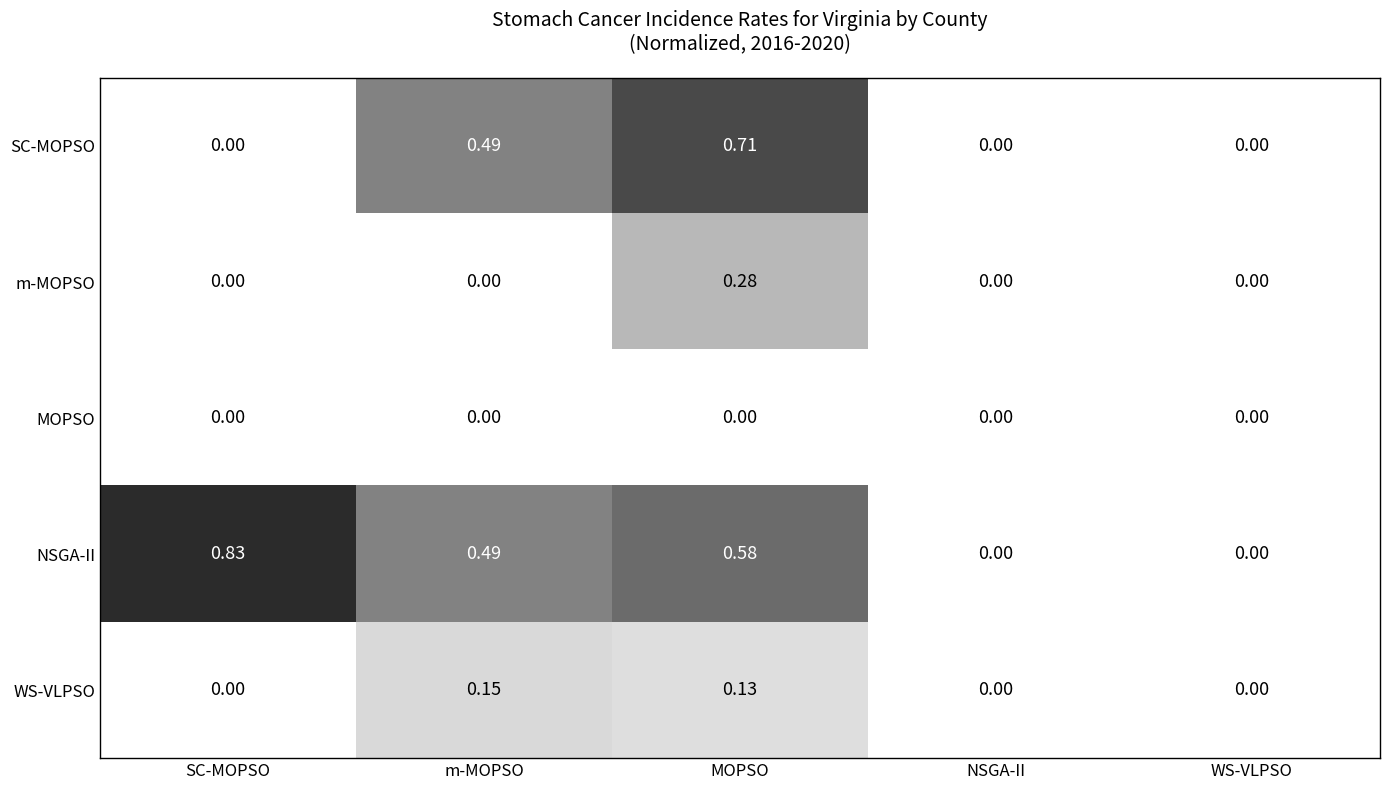

Which series has the largest range (max minus min)?

NSGA-II